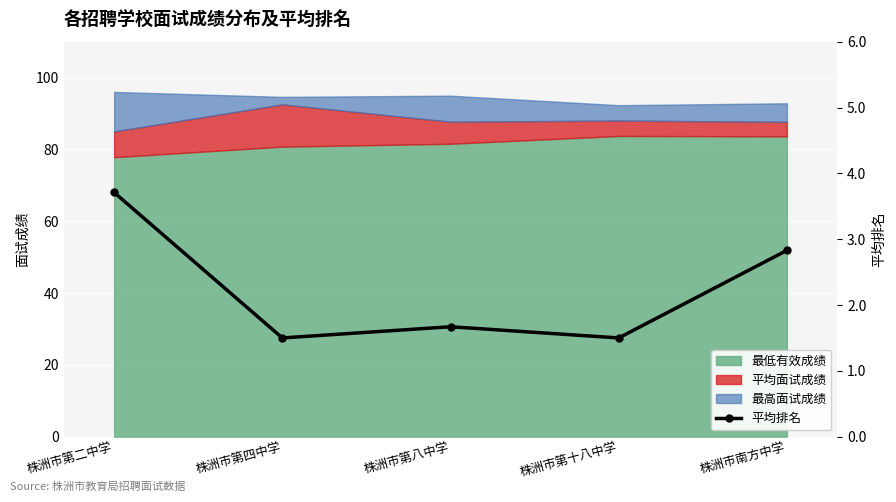

True or false: the data shows 2.6 at 株洲市第十八中学.

False